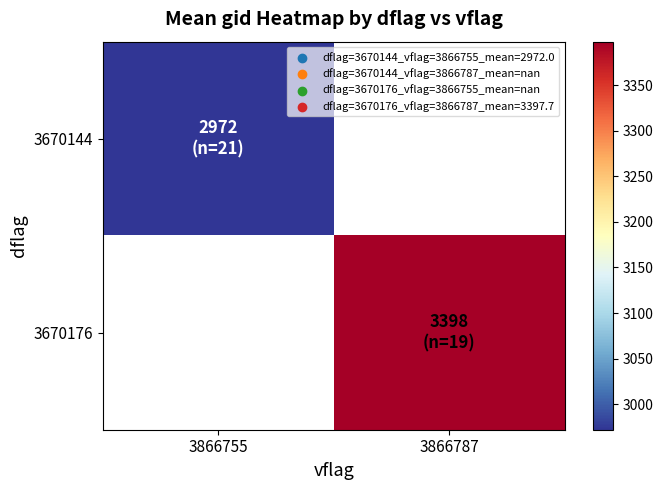

At which category does the chart reach its minimum across all series?

3866755